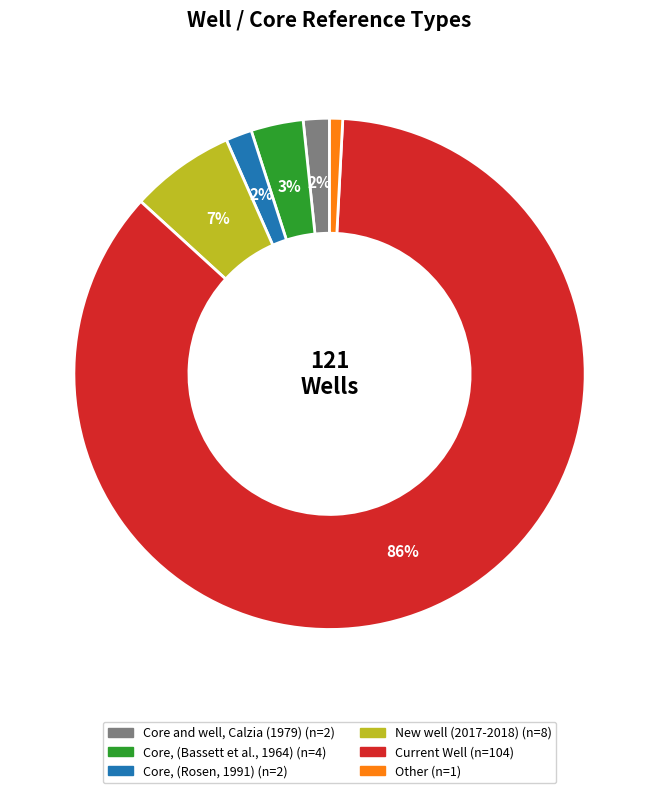

To the nearest percent, what is the average slice percentage?

17%